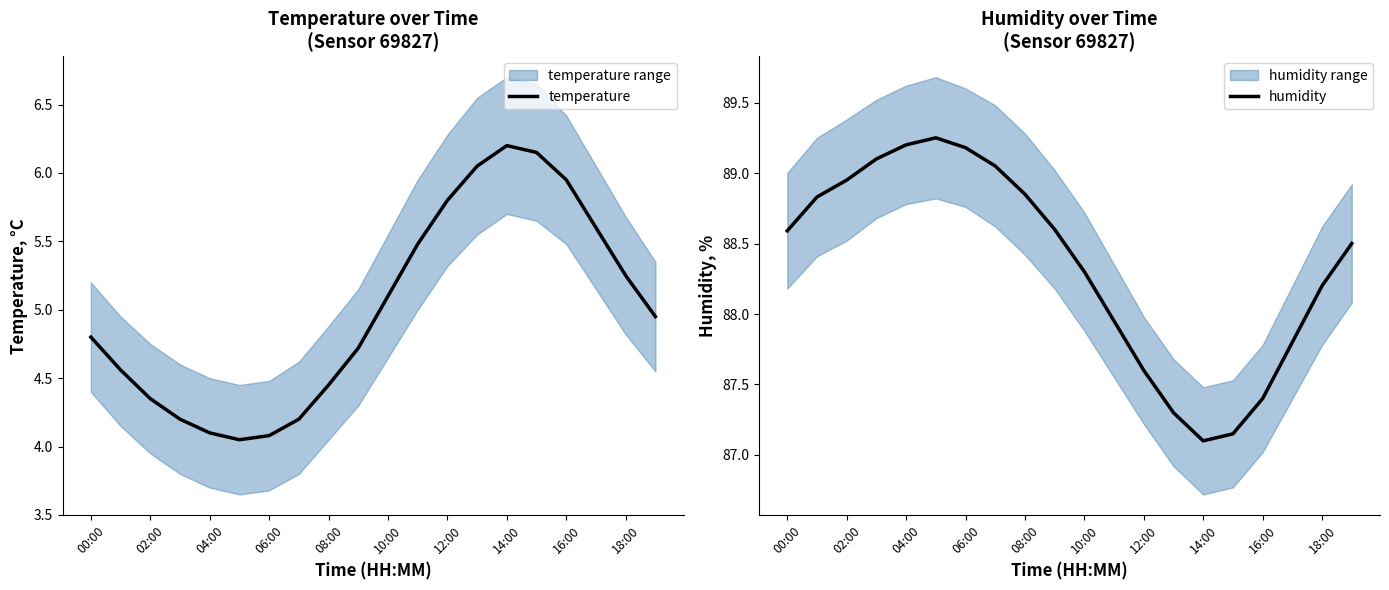

What is the smallest value displayed?

4.0